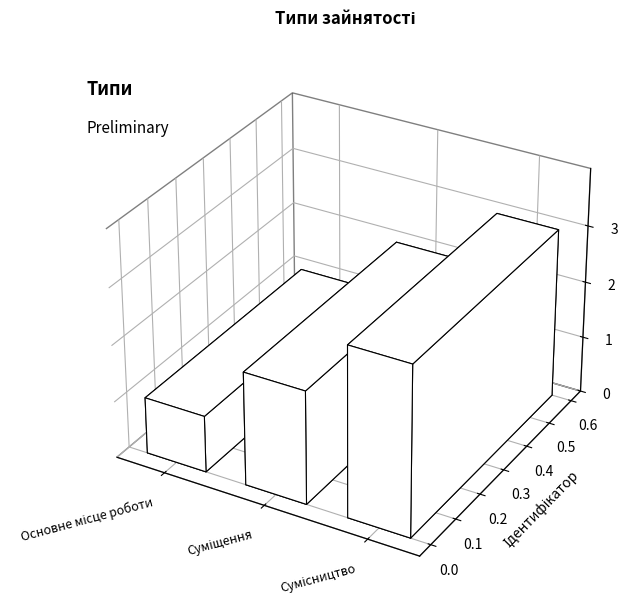

List the labels in order of value, largest first.

Сумісництво, Суміщення, Основне місце роботи